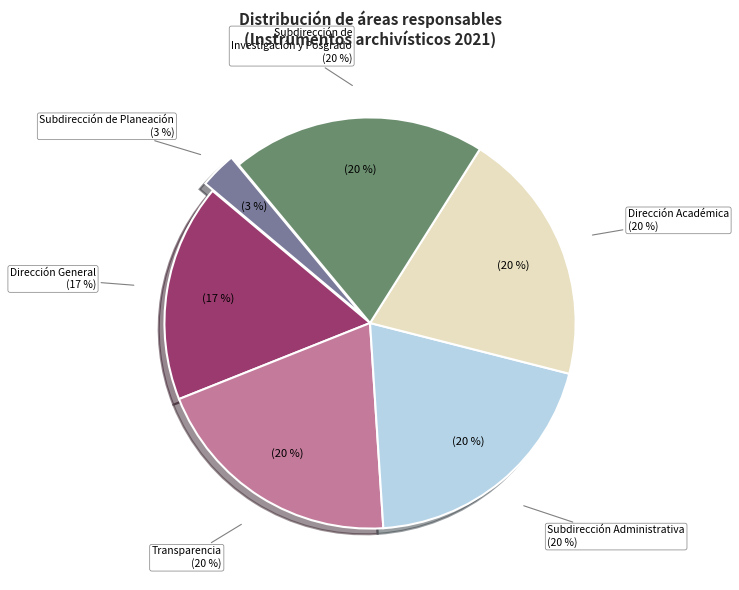

Does Transparencia account for over 50% of the chart?

No